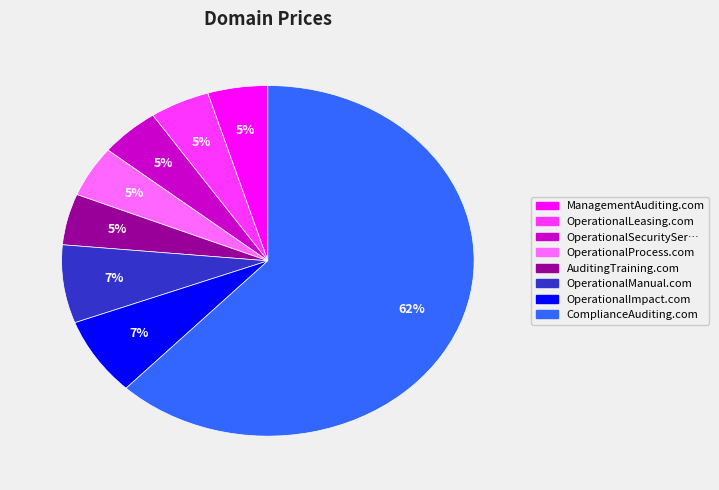

Does any single category account for the majority?

Yes